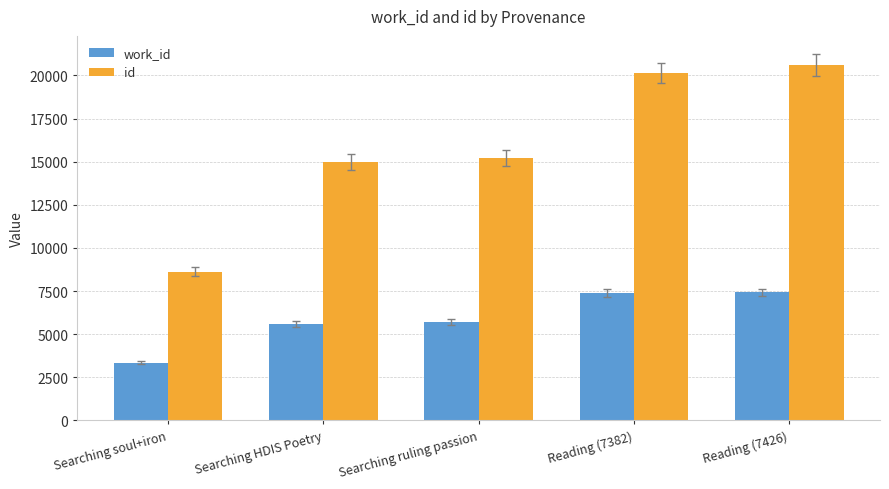

At which category is the sum across all series the highest?

Reading (7426)